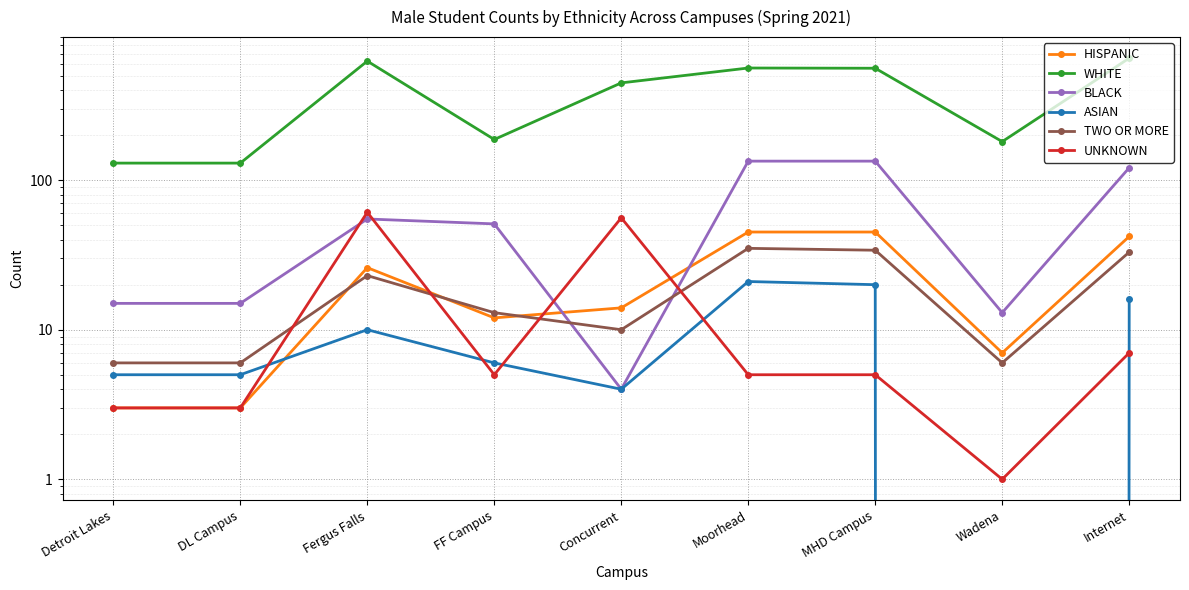

What is the difference between the highest and lowest values at Concurrent?

443